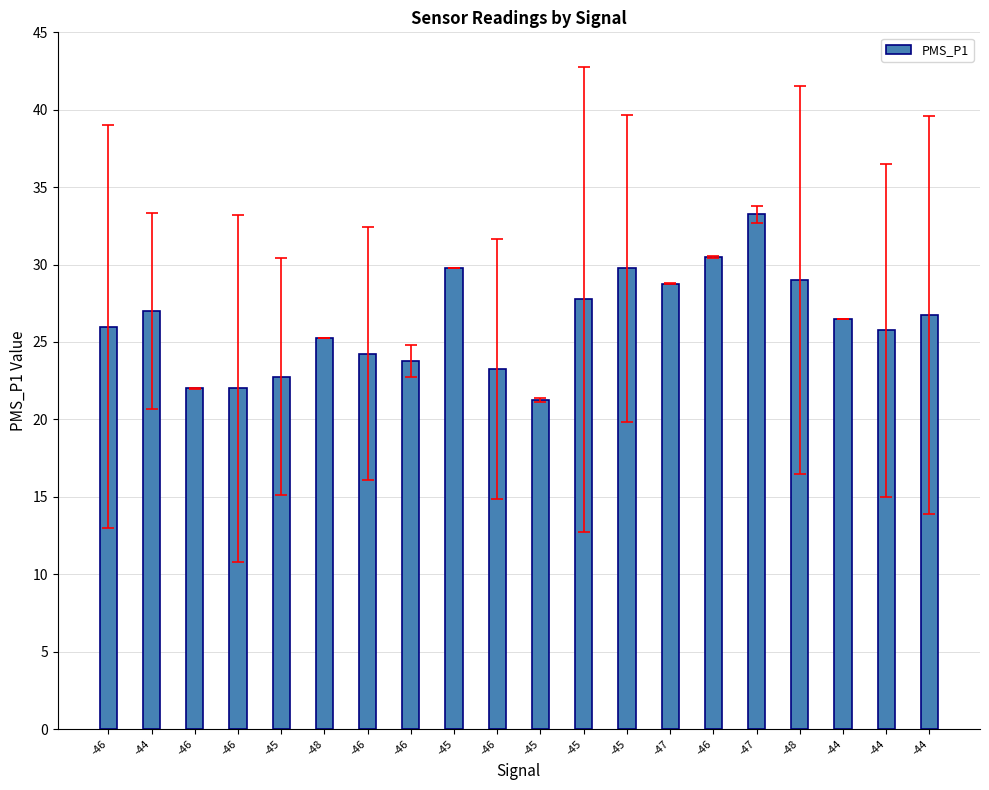

The chart shows a value of 26.5 at -44. True or false?

True